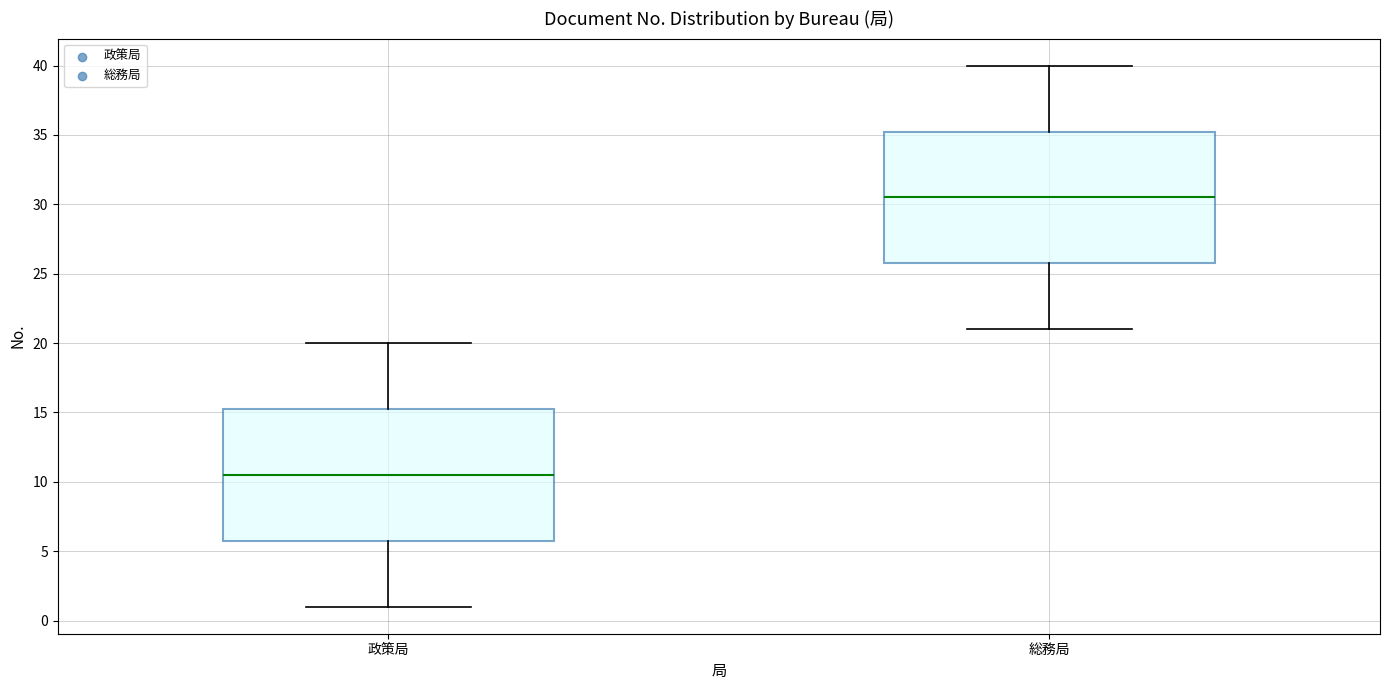

Which box has the highest median line?

総務局